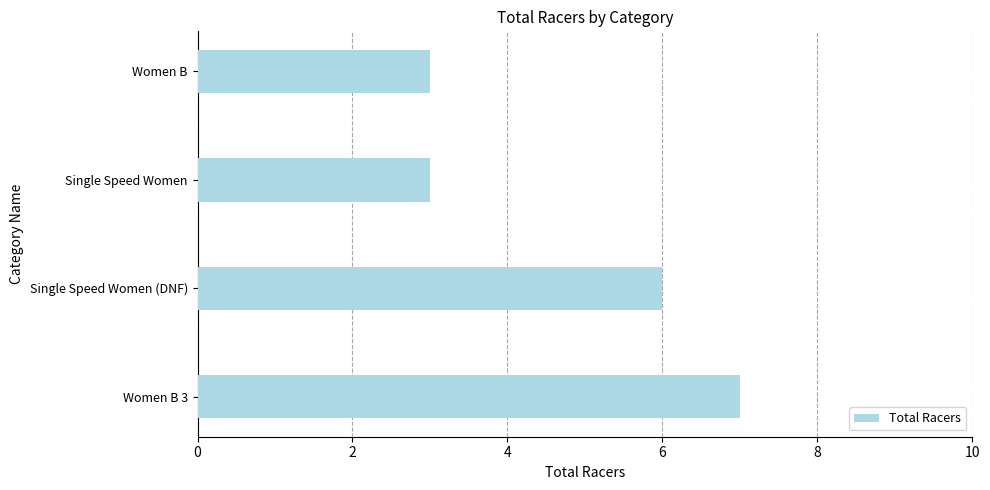

Are the bars horizontal?

Yes